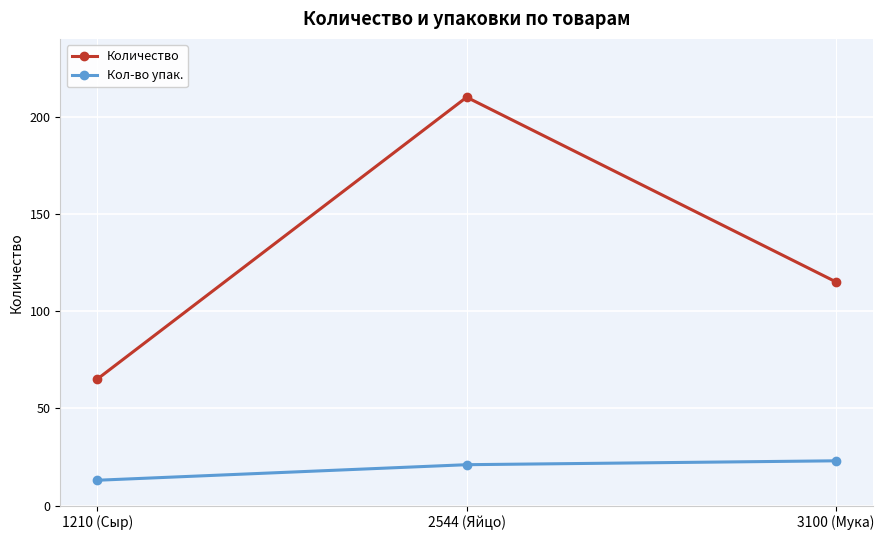

Which series has the largest total across all categories?

Количество